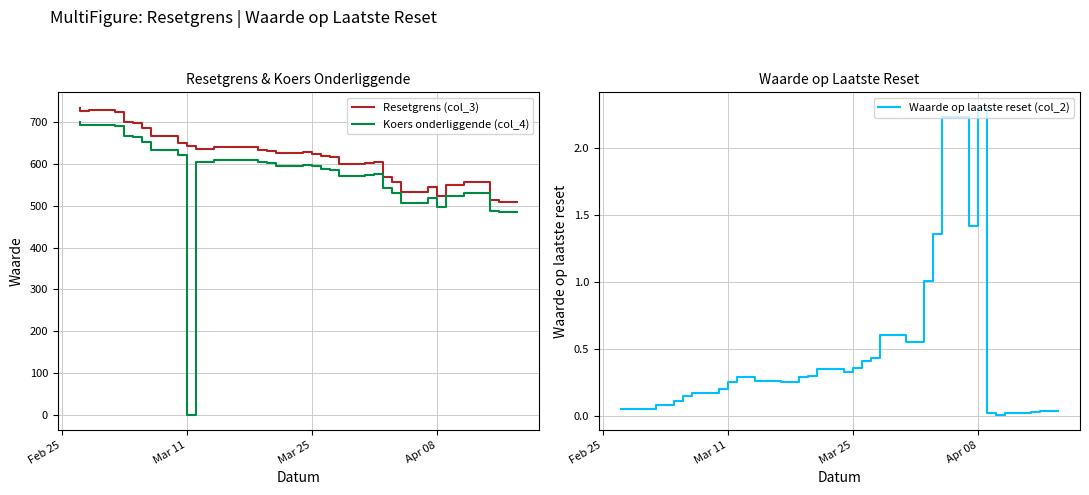

Count the number of categories in the chart.

35